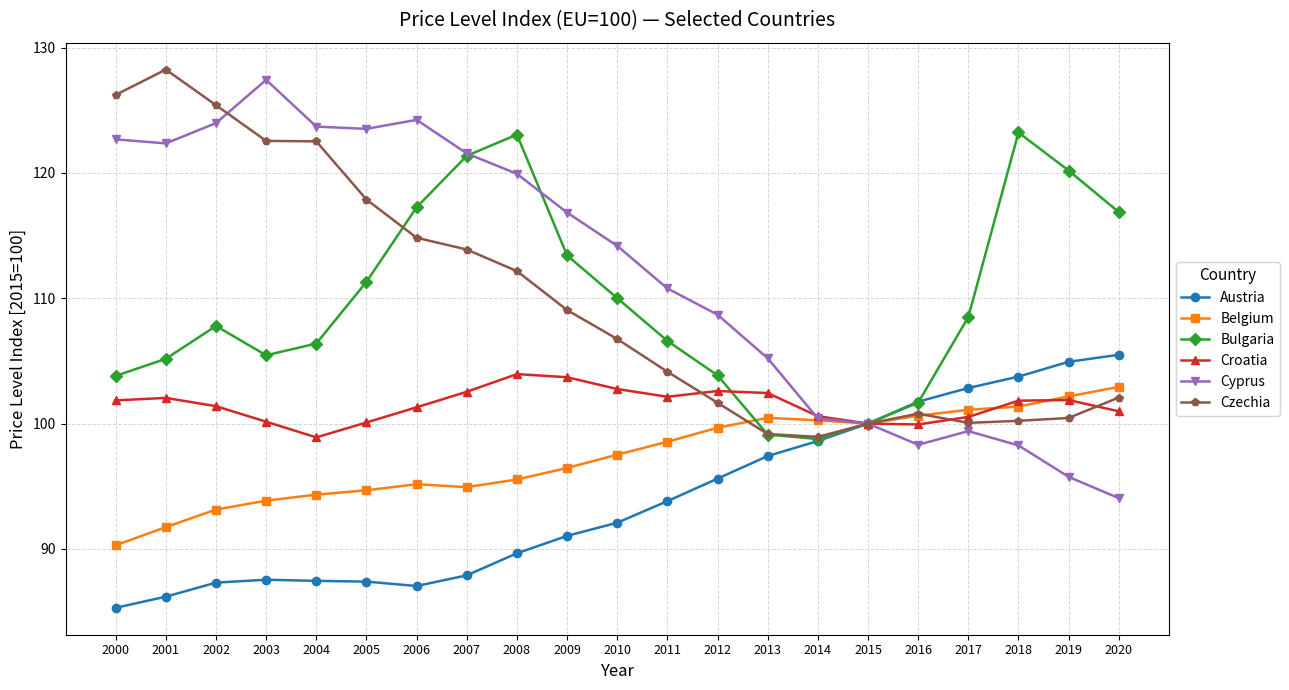

What is the highest value of the Belgium series?

102.9